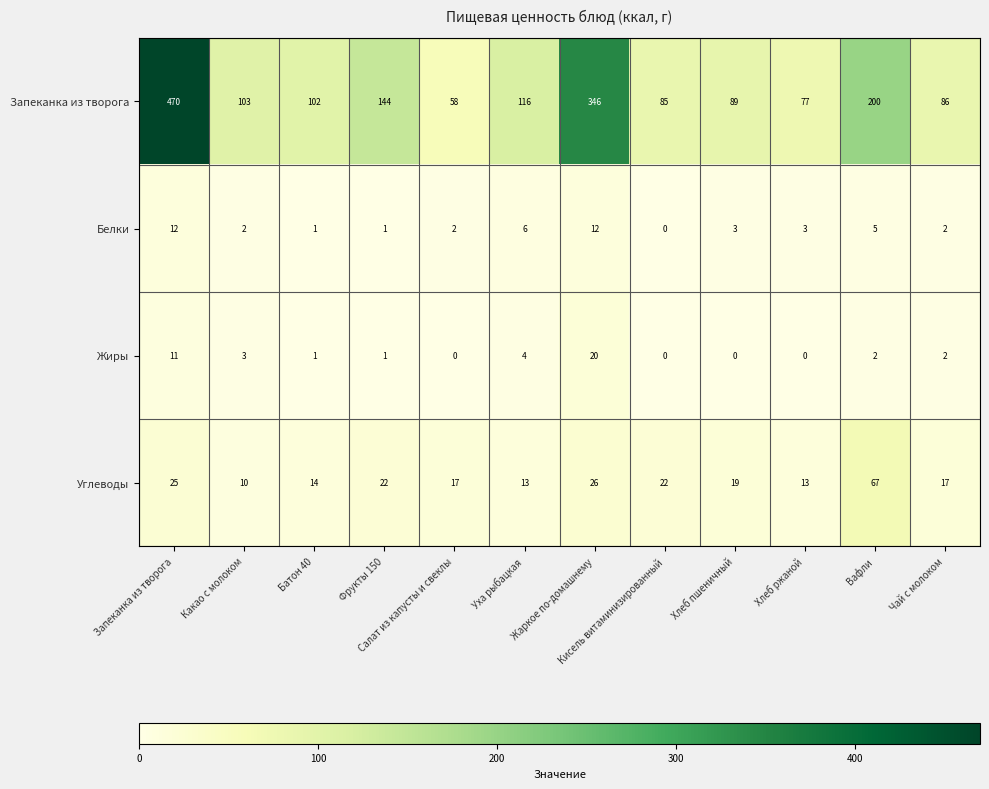

At which label is Запеканка из творога closest to 264?

Вафли